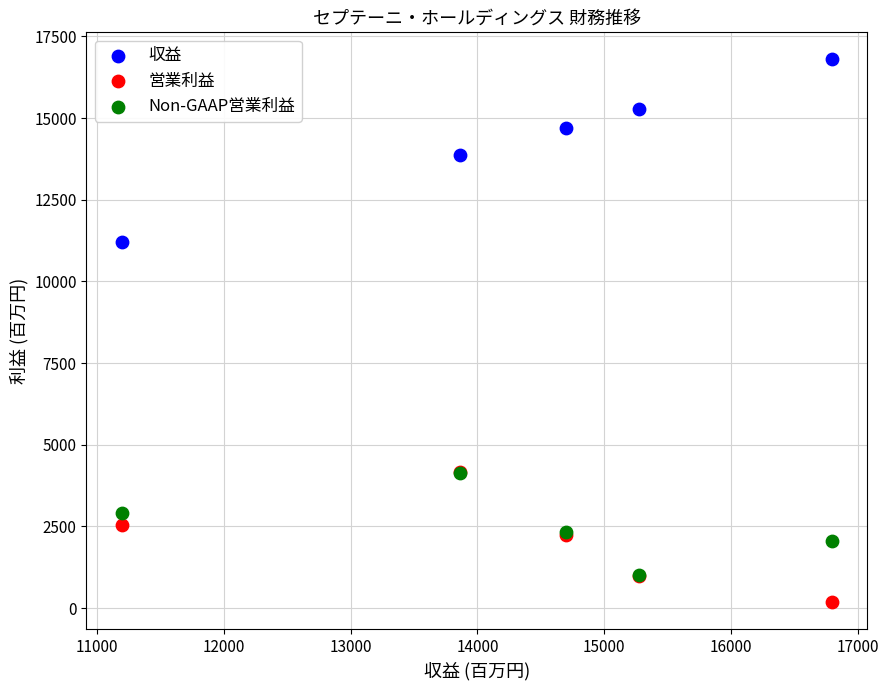

Across all series, what Y value is closest to 8489?

11195